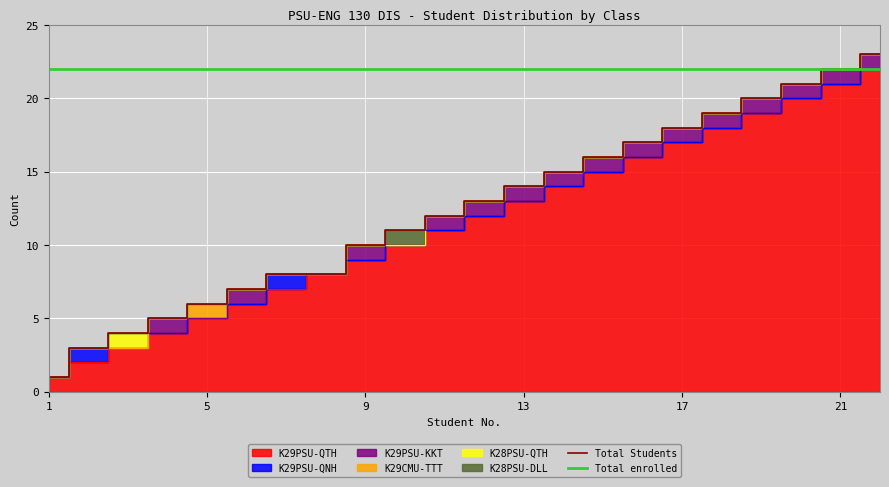

At which label does K29PSU-KKT reach its minimum?

1